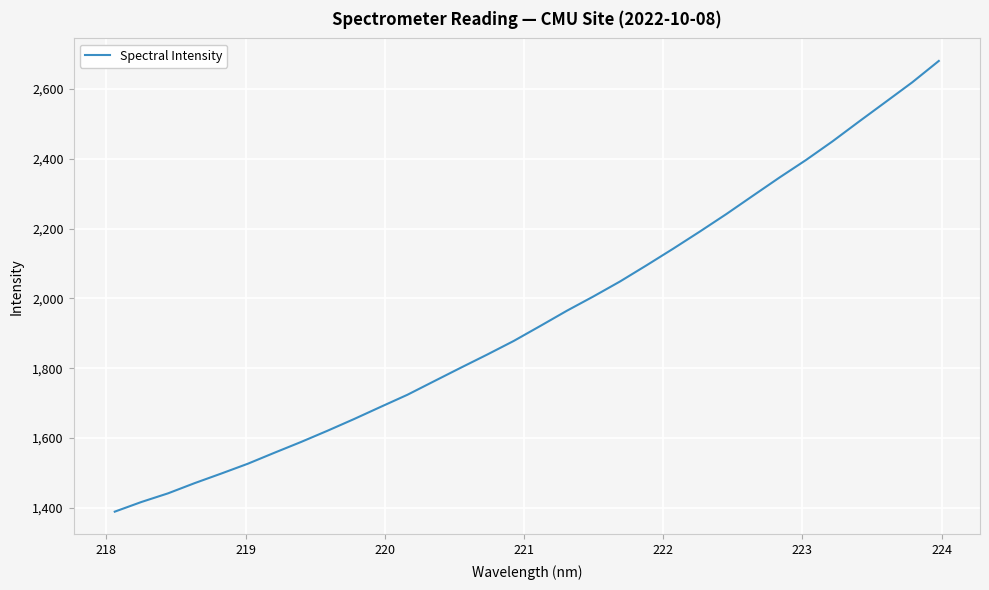

What is the difference between the maximum and minimum values?

1290.9